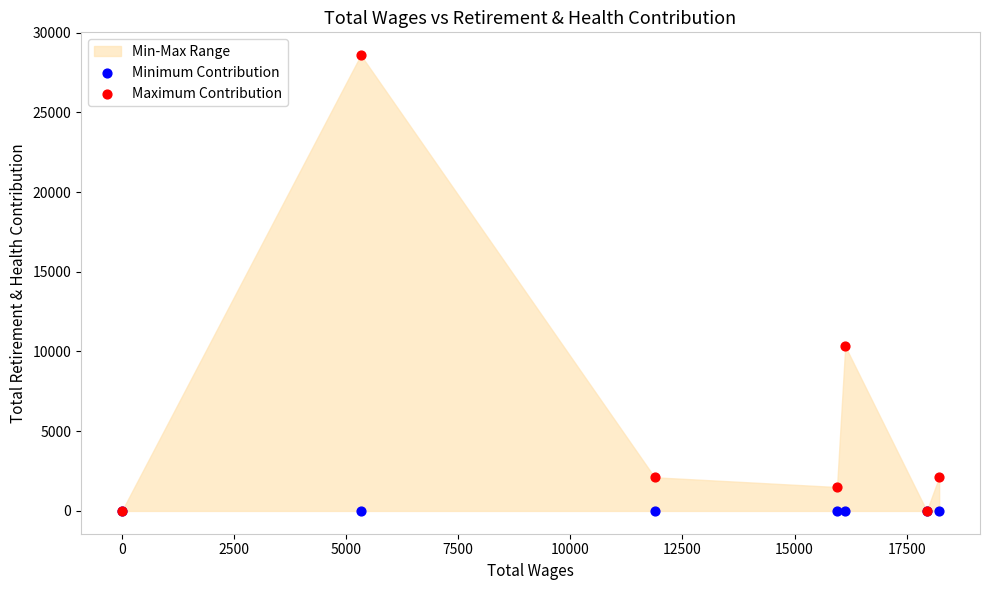

In the Maximum Contribution series, what Y value is closest to 14293?

10323